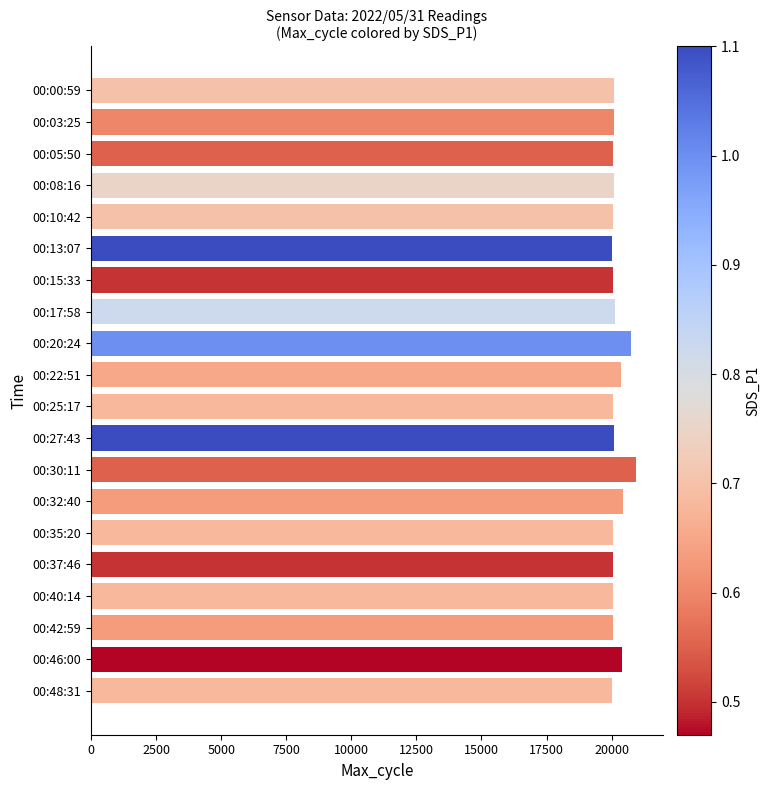

What is the value of the 7th bar from the top?

20052